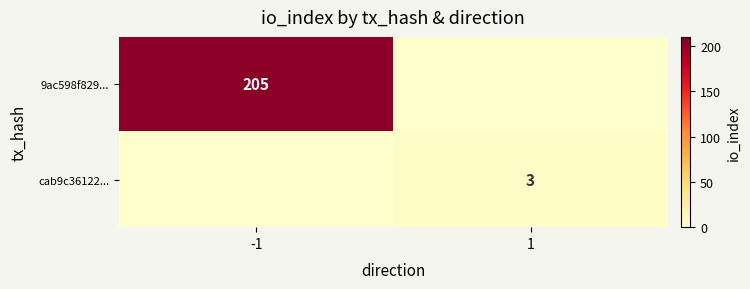

Is the value of 9ac598f829... at -1 greater than the value of cab9c36122... at 1?

Yes